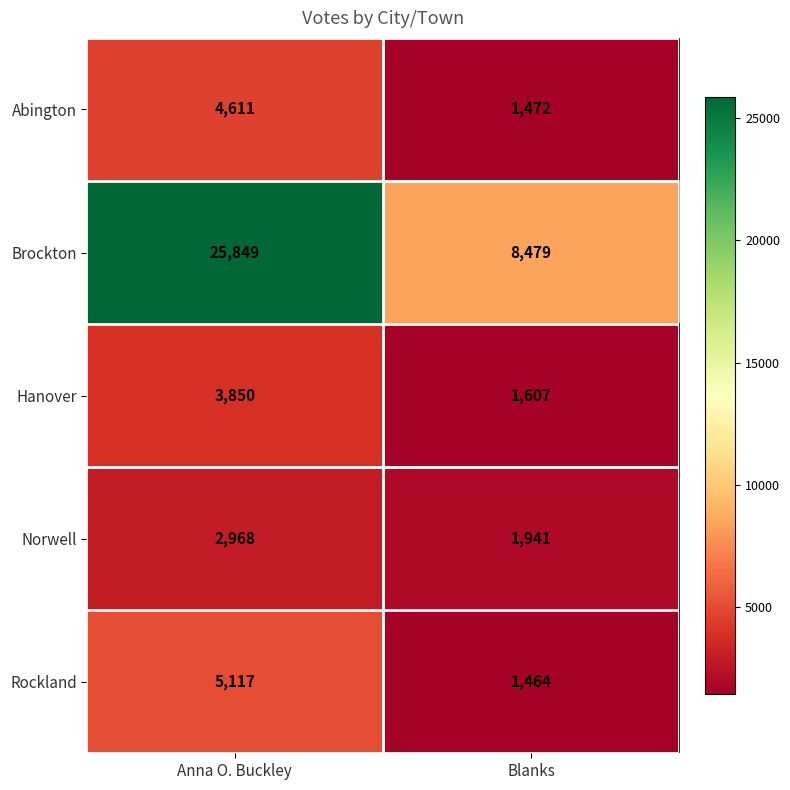

How many values in the Rockland series are below 5117?

1